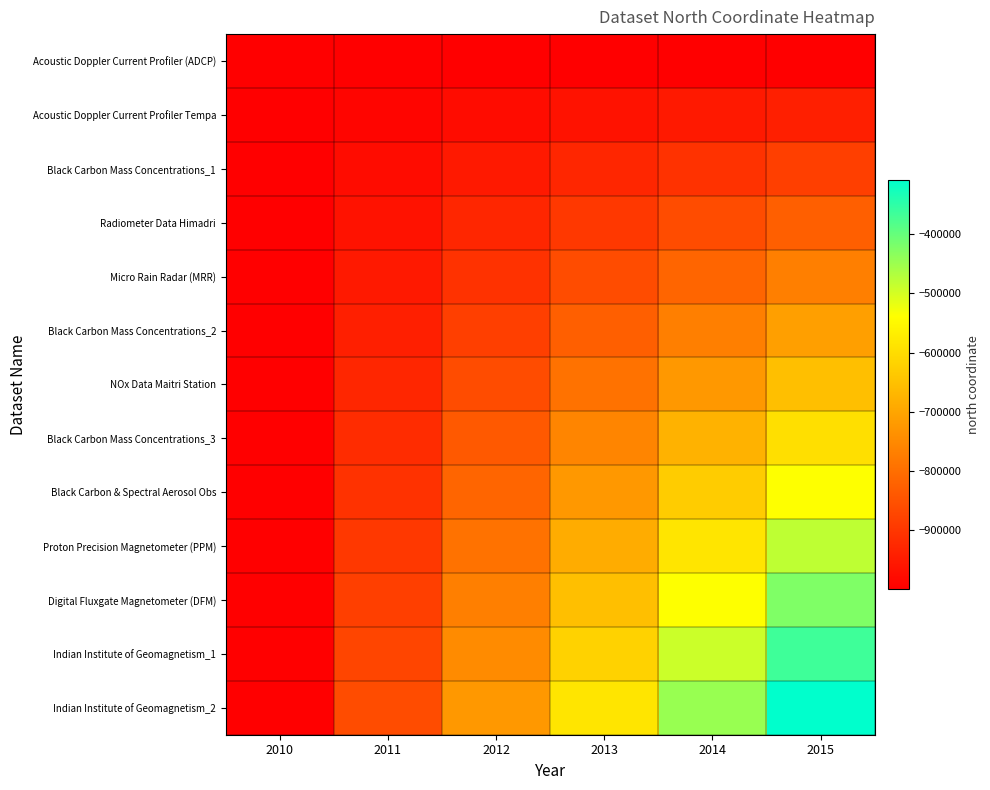

Which category has the lowest value across all series?

2010